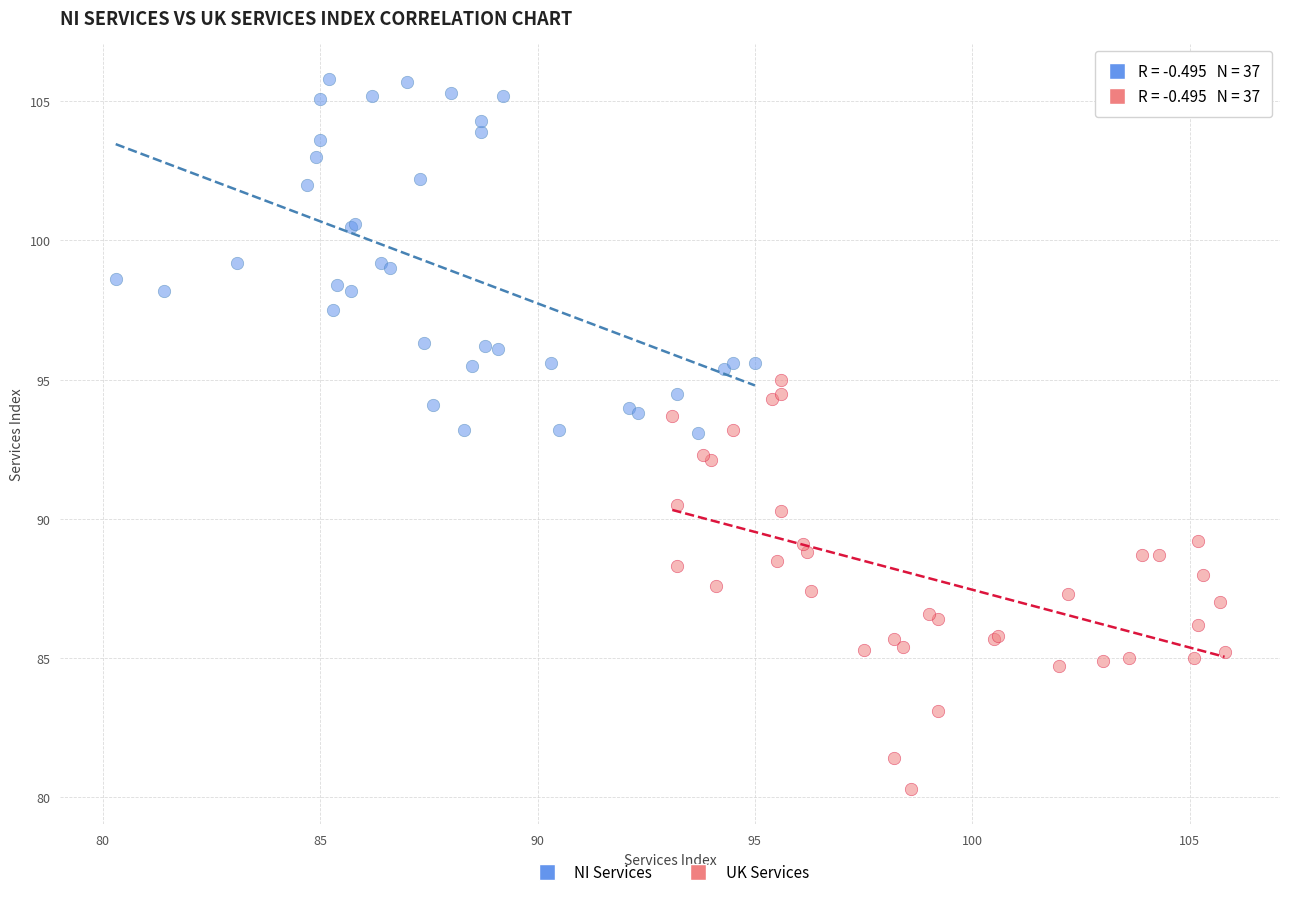

Which series has the largest Y range (max minus min)?

UK Services